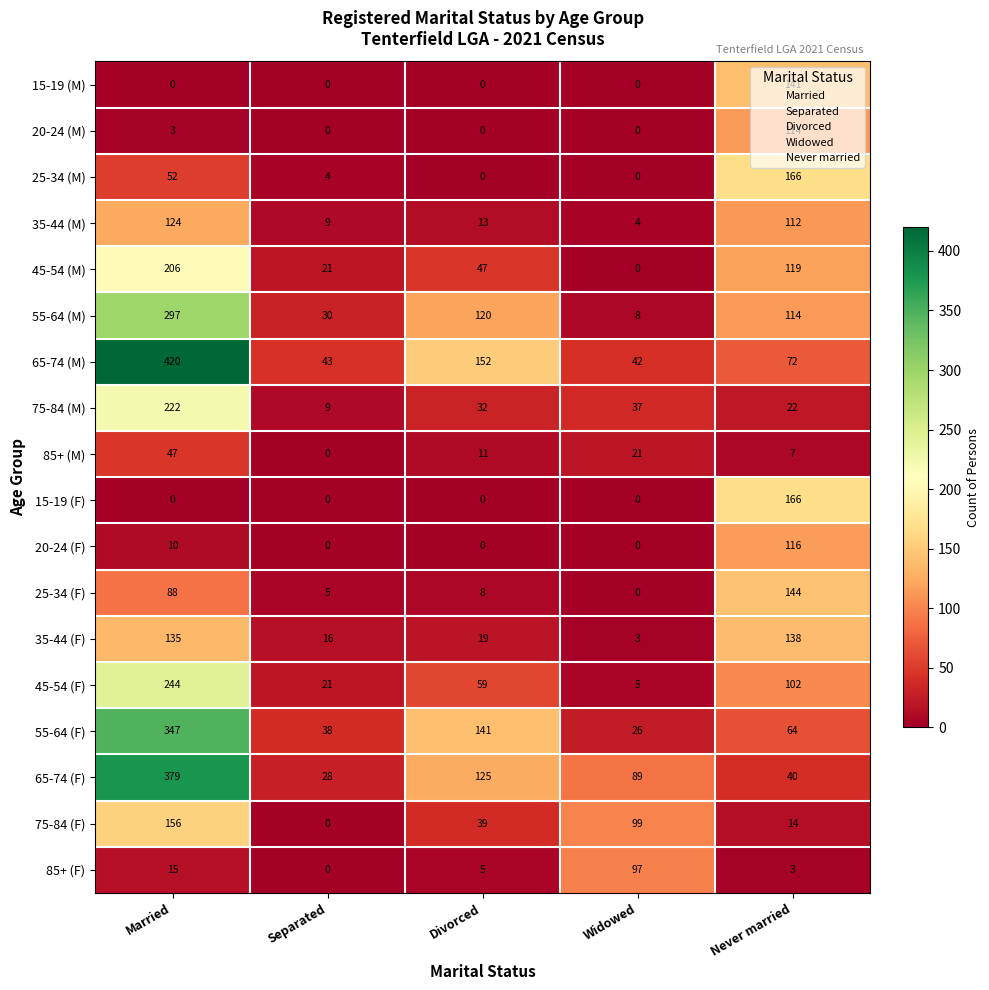

True or false: 15-19 (F) has a value of 0 at Separated.

True